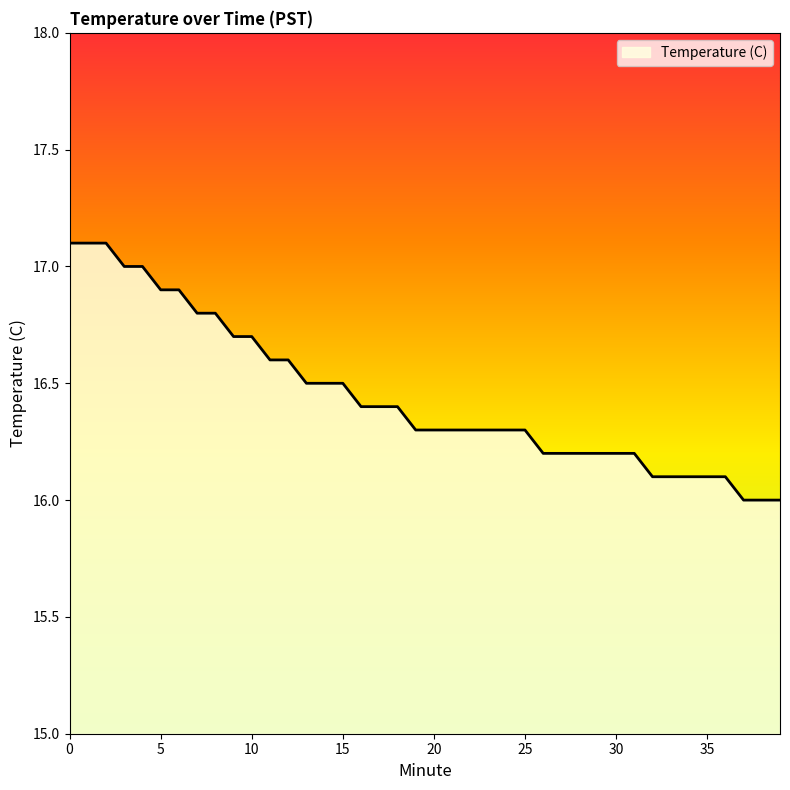

What is the greatest value displayed?

17.1